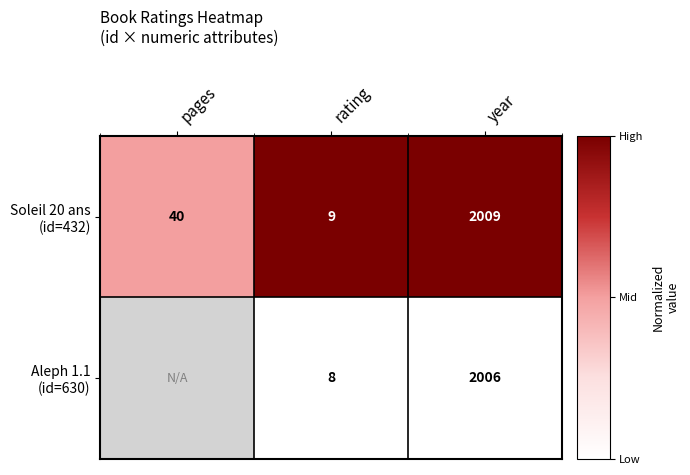

What is the spread (max minus min) of values at rating?

1.0